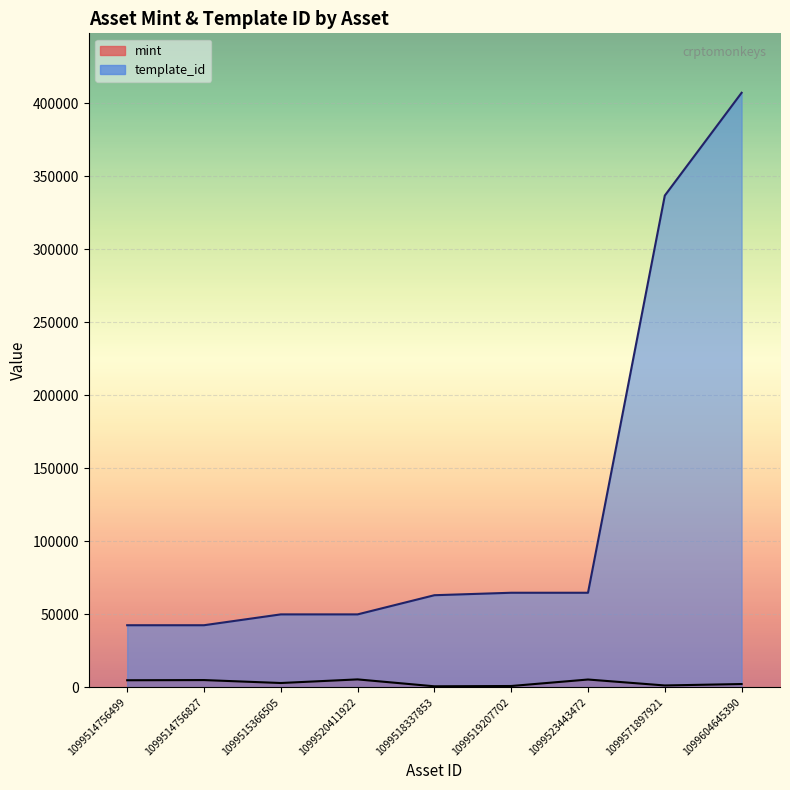

What is the total value across all series at 1099571897921?

337816